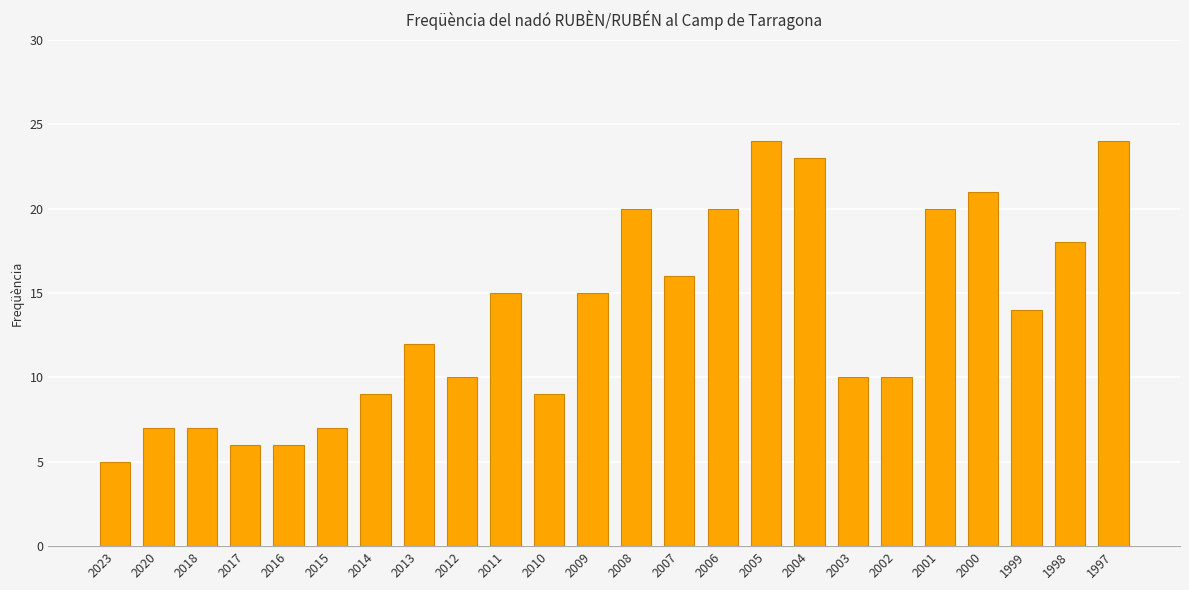

How many values are below 14?

12